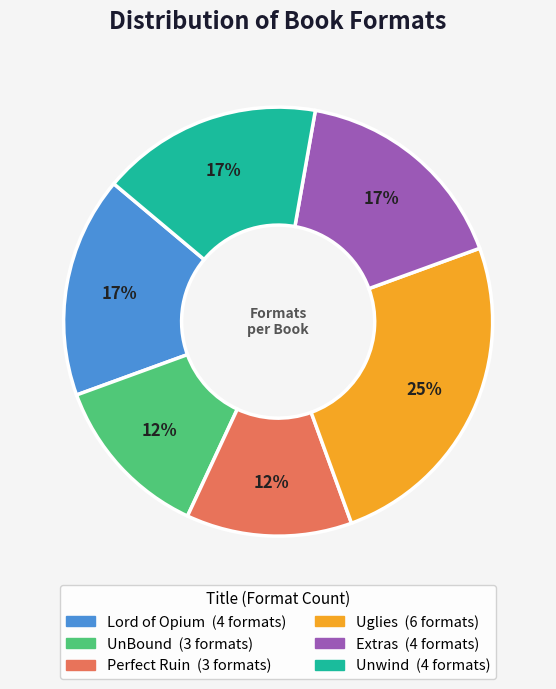

To the nearest percent, what is the average slice percentage?

17%